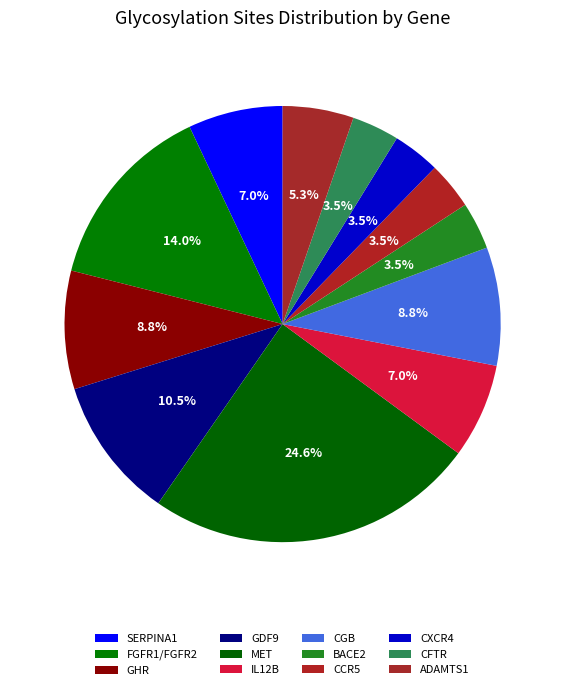

Is BACE2 the majority of the pie?

No